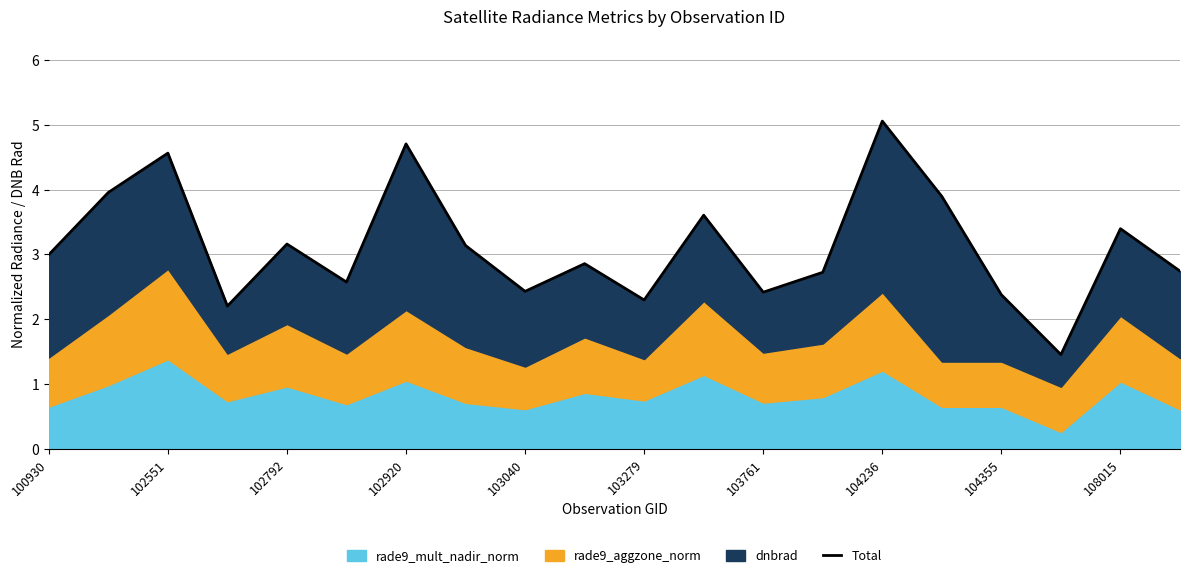

How many data points does each series have?

20